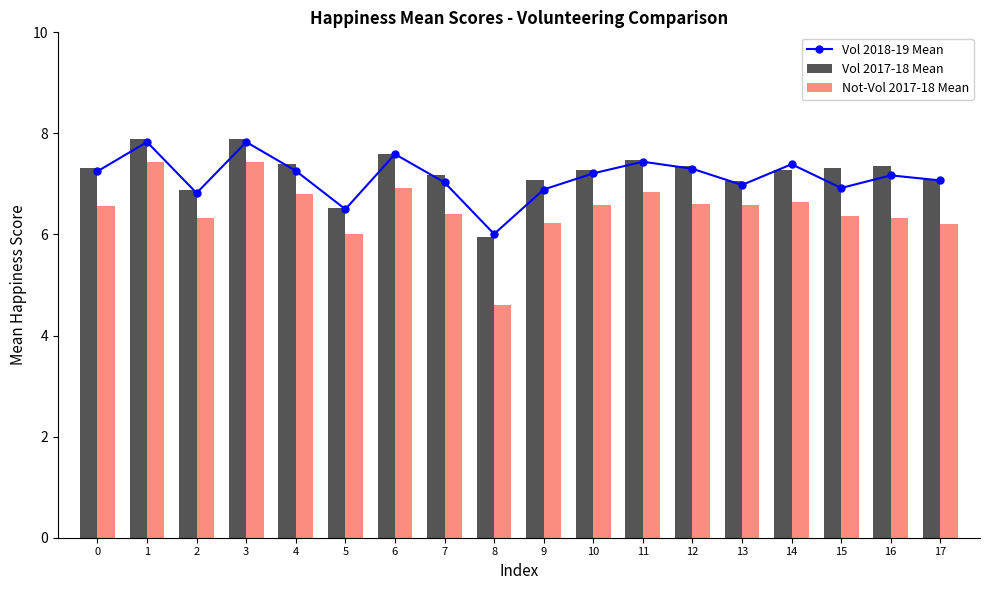

Between 8 and 9, which series saw the biggest shift?

Not-Vol 2017-18 Mean